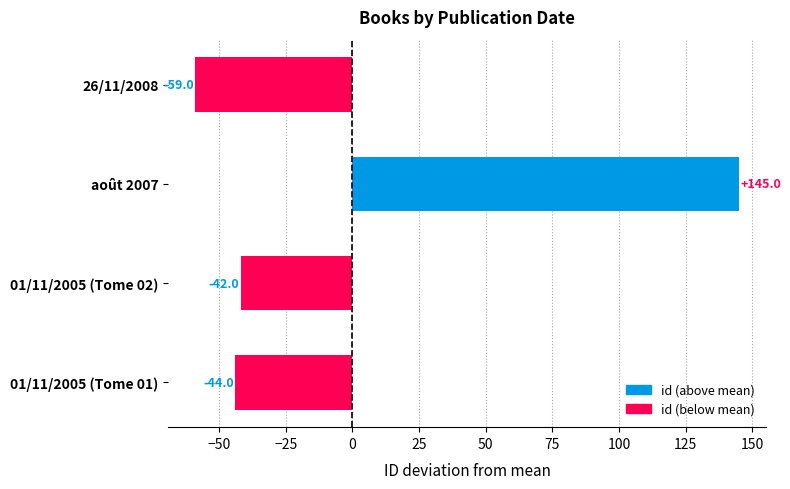

At which label is the value closest to 43?

01/11/2005 (Tome 02)